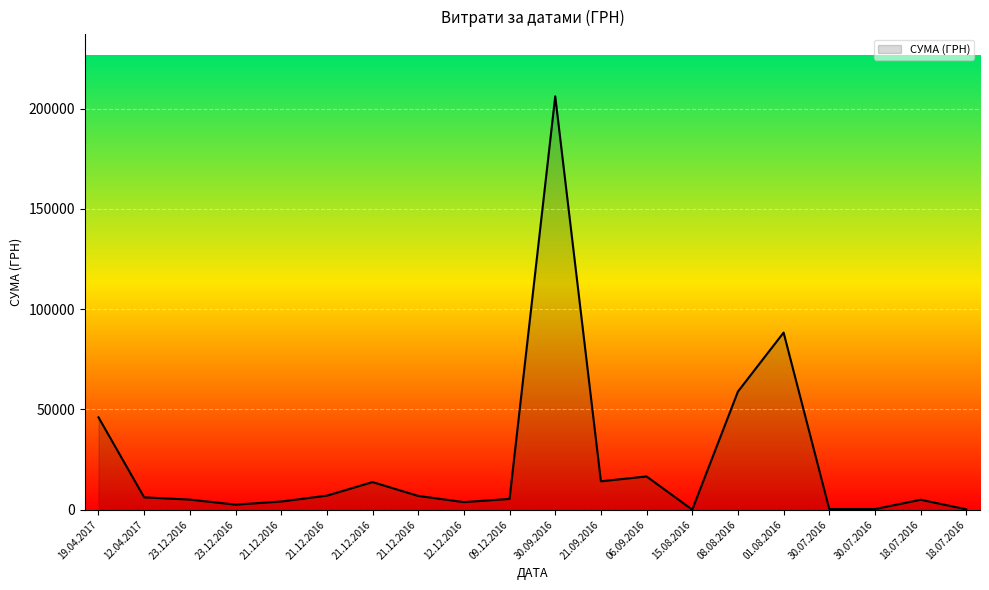

Between 09.12.2016 and 23.12.2016, which is larger?

09.12.2016